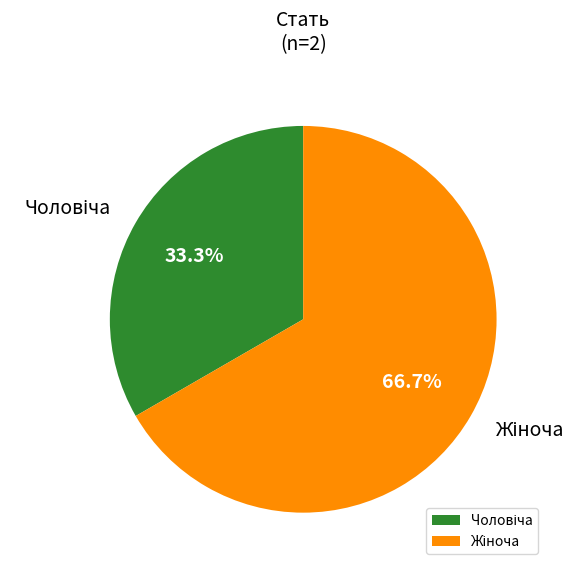

Does any single category account for the majority?

Yes